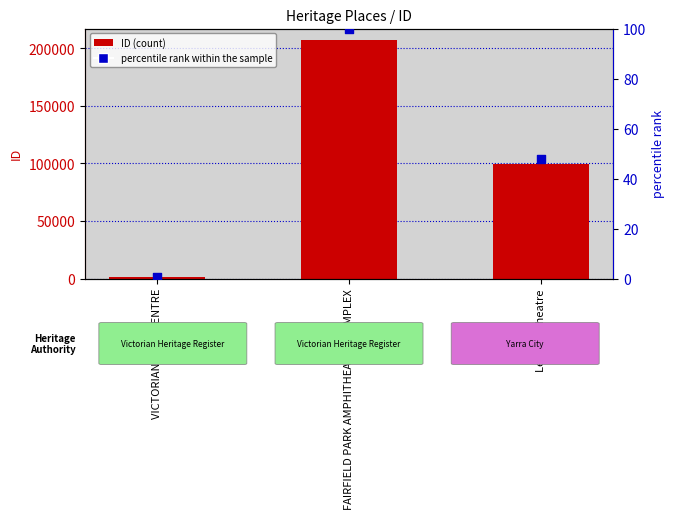

At which category is the sum across all series the highest?

FAIRFIELD PARK AMPHITHEATRE COMPLEX